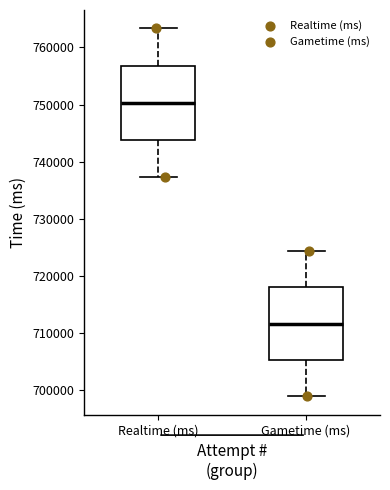

Reading left to right, read every box against the y-axis: the position of its median line, the range the box covers, and the ends of its whiskers. The values are not printed on the chart, so give them approximately, as read against the axis.

Realtime (ms): median 750000, box 744000 to 757000, whiskers 737000 to 763000
Gametime (ms): median 712000, box 705000 to 718000, whiskers 699000 to 724000